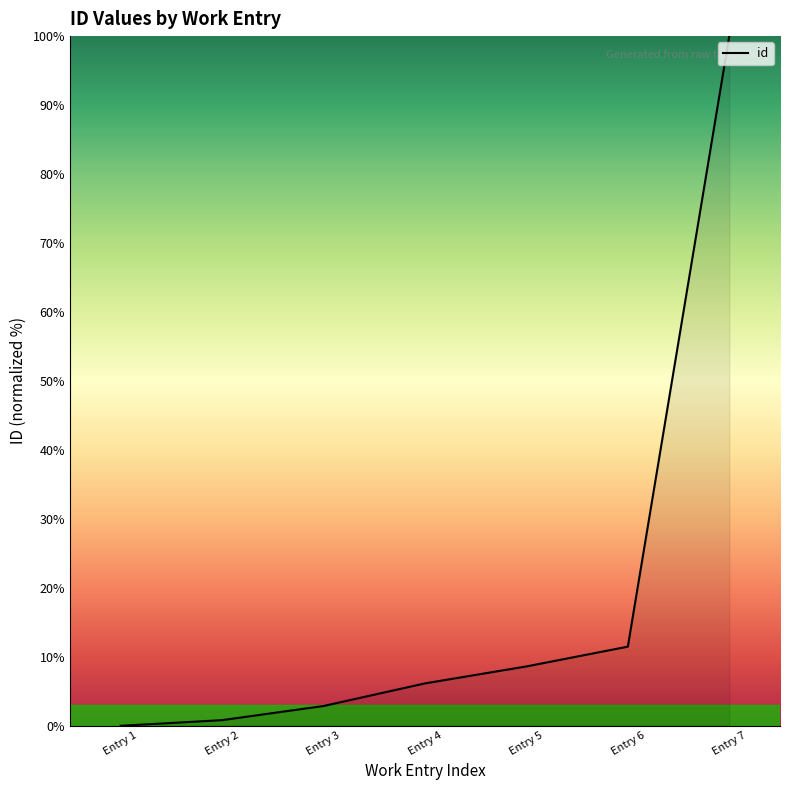

How many lines are shown in the chart?

1